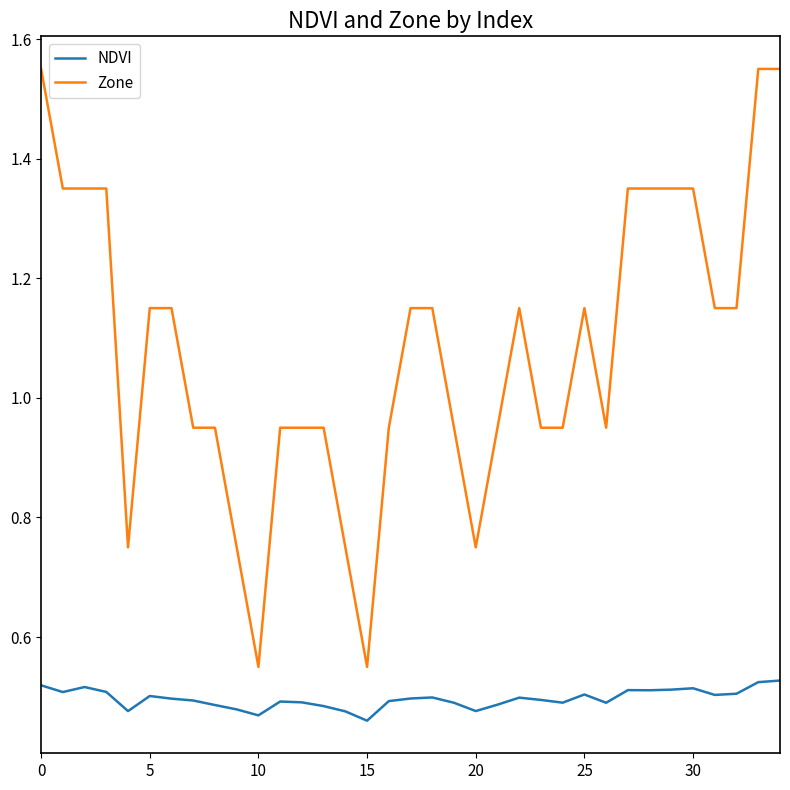

List the series in order of their overall mean, highest first.

Zone, NDVI